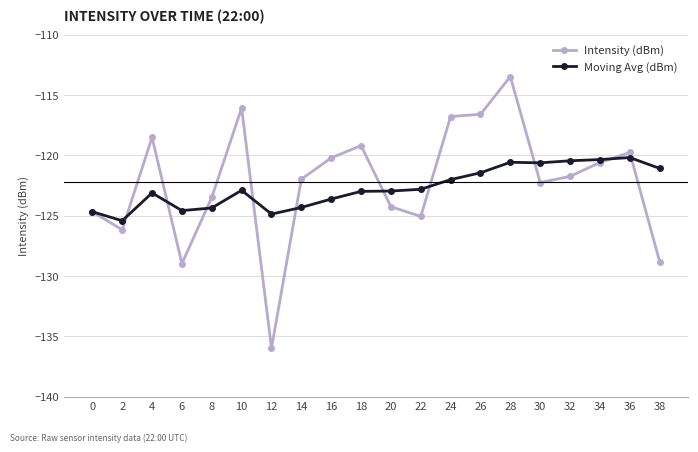

Which series has the largest range (max minus min)?

Intensity (dBm)